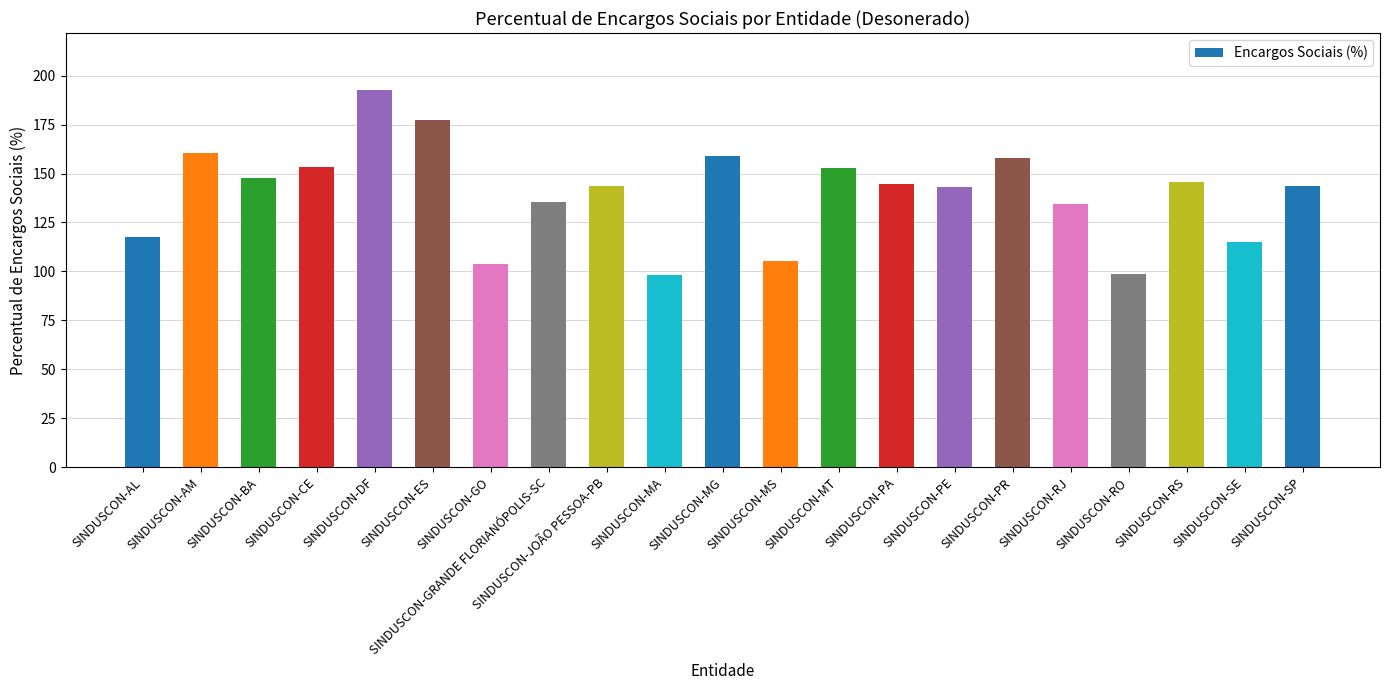

How many distinct data groups are displayed?

1